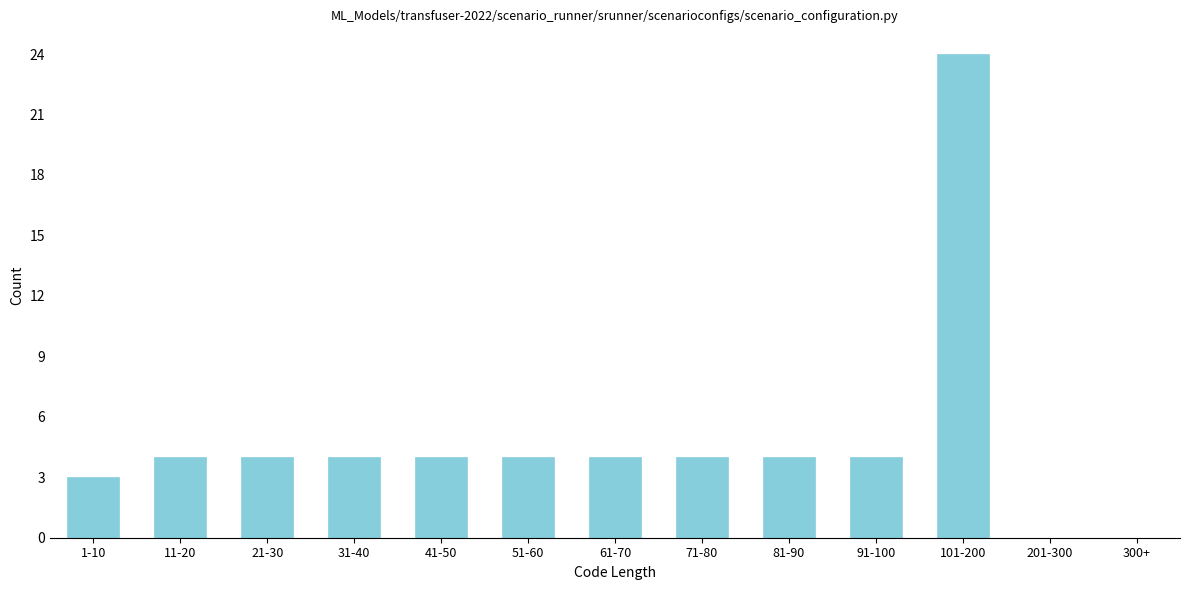

Reading left to right, extract all data points from this chart.

1-10=3	11-20=4	21-30=4	31-40=4	41-50=4	51-60=4	61-70=4	71-80=4	81-90=4	91-100=4	101-200=24	201-300=0	300+=0